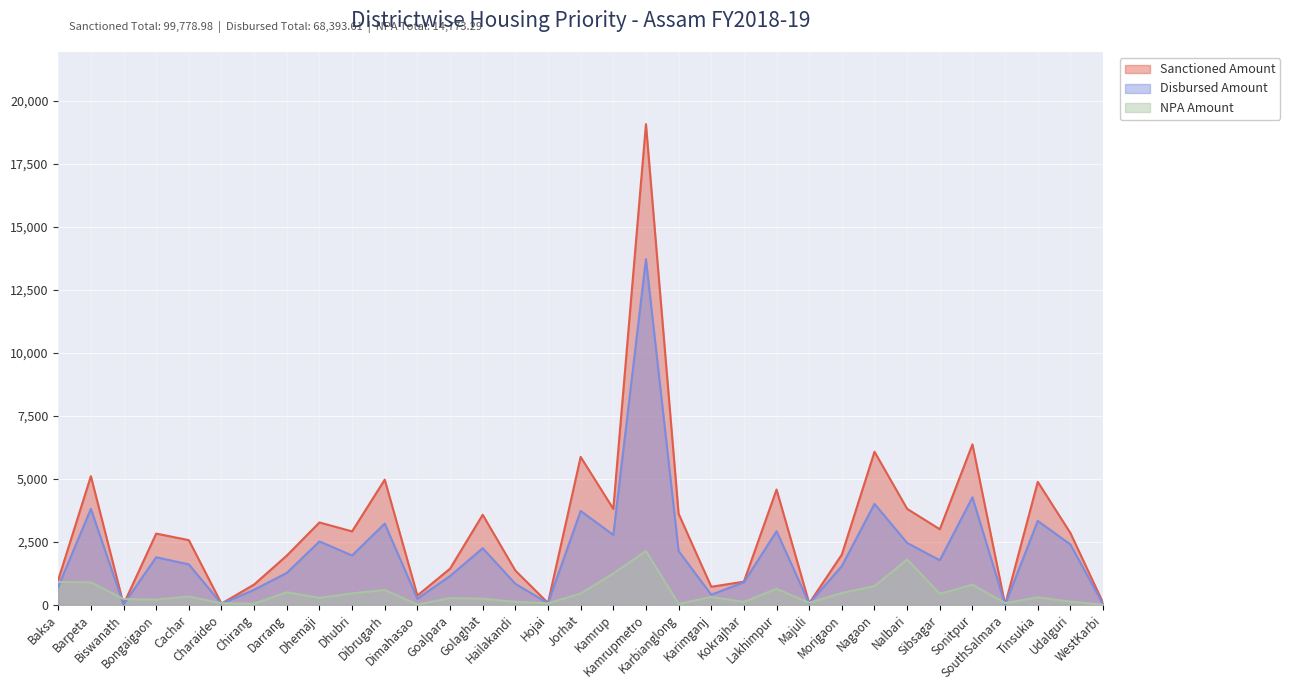

Does the chart display data point markers on the line(s)?

No